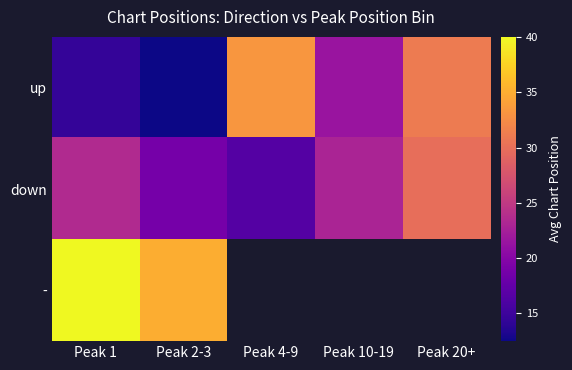

The up series shows 25.4 at Peak 1. True or false?

False